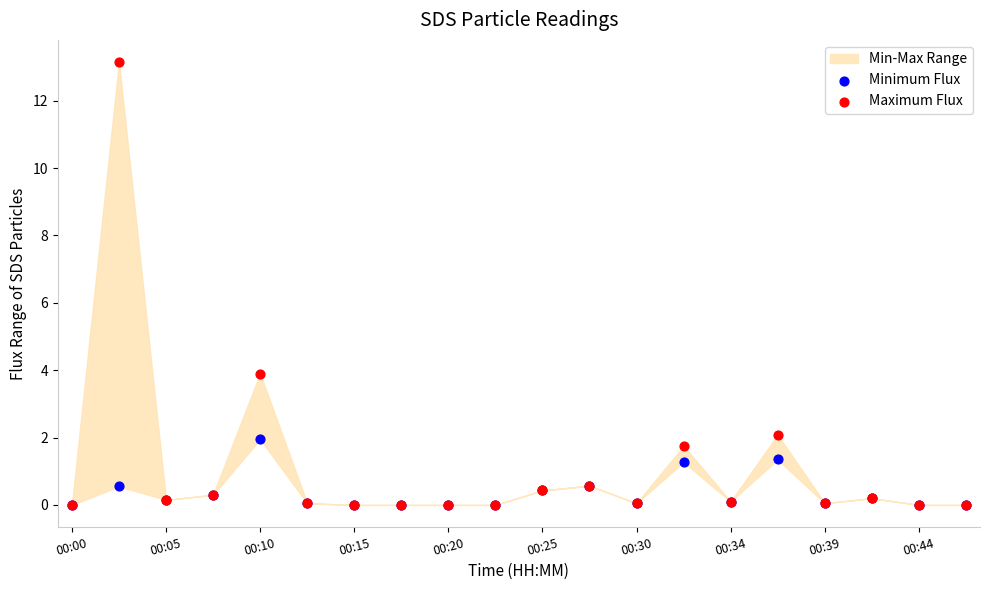

In the Maximum Flux series, what Y value is closest to 6?

3.9